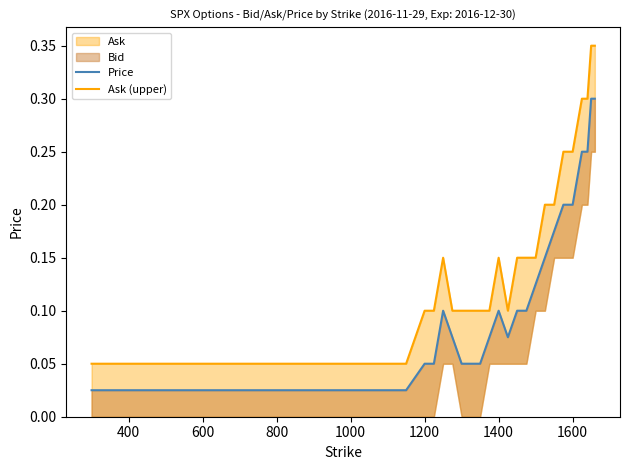

True or false: Price and Ask (upper) intersect in this chart.

False